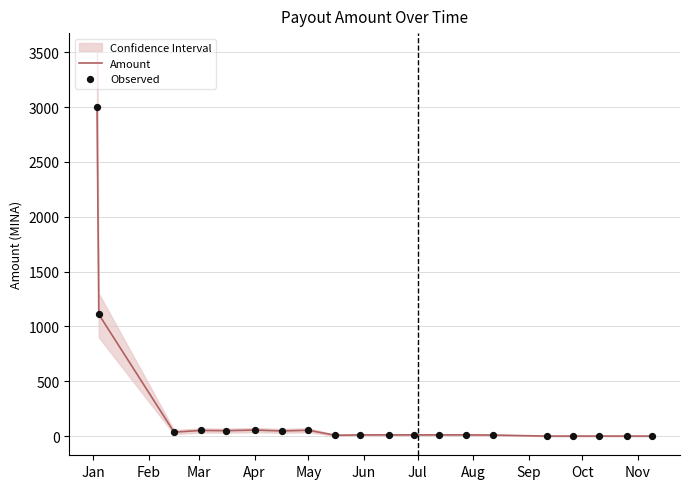

Which series reaches the minimum Y coordinate?

Amount